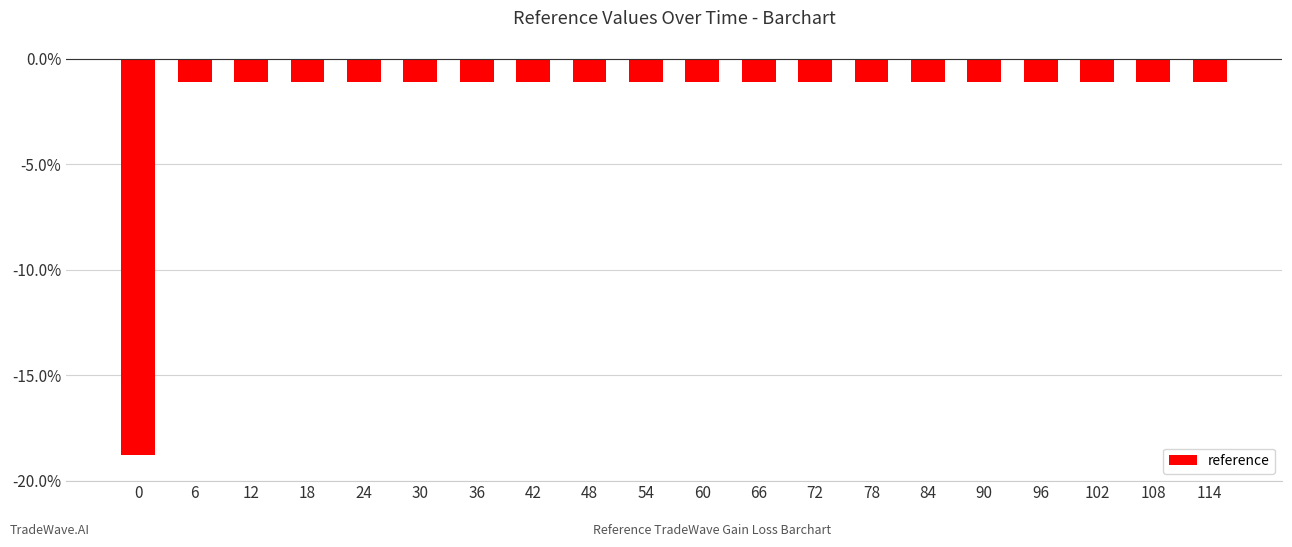

Reading left to right, extract all data points from this chart.

-938.6	-53.8	-53.8	-53.8	-53.8	-53.8	-53.8	-53.8	-53.8	-53.8	-53.8	-53.8	-53.8	-53.8	-53.8	-53.8	-53.8	-53.8	-53.8	-53.8